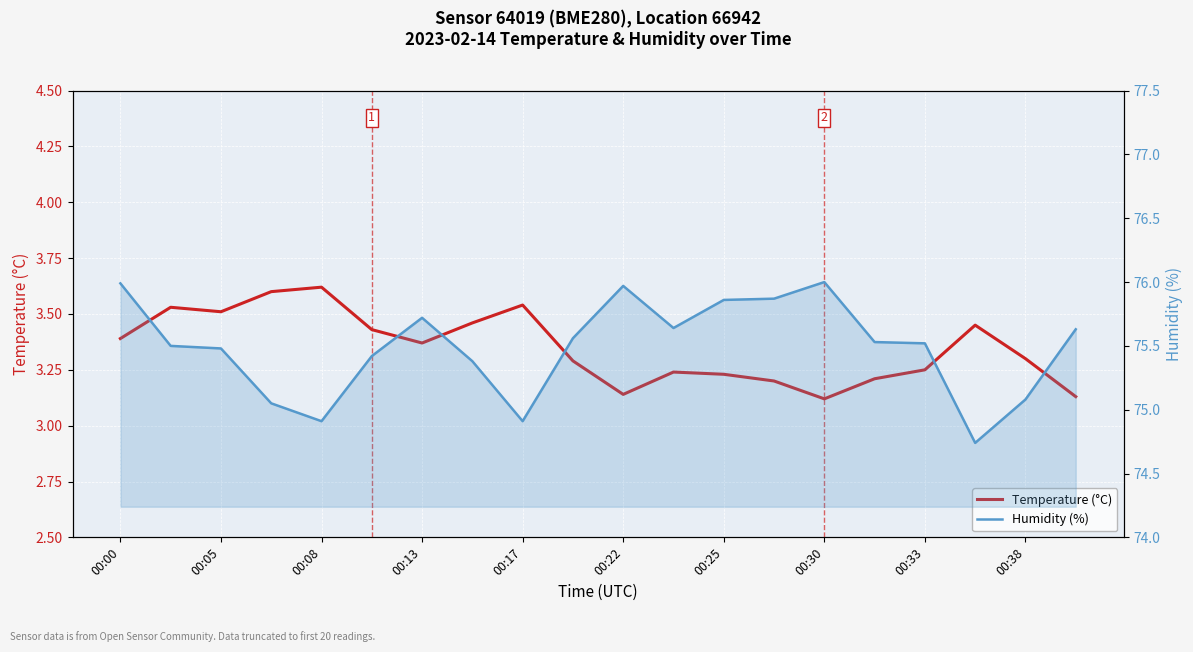

At which category is the sum across all series the highest?

00:00